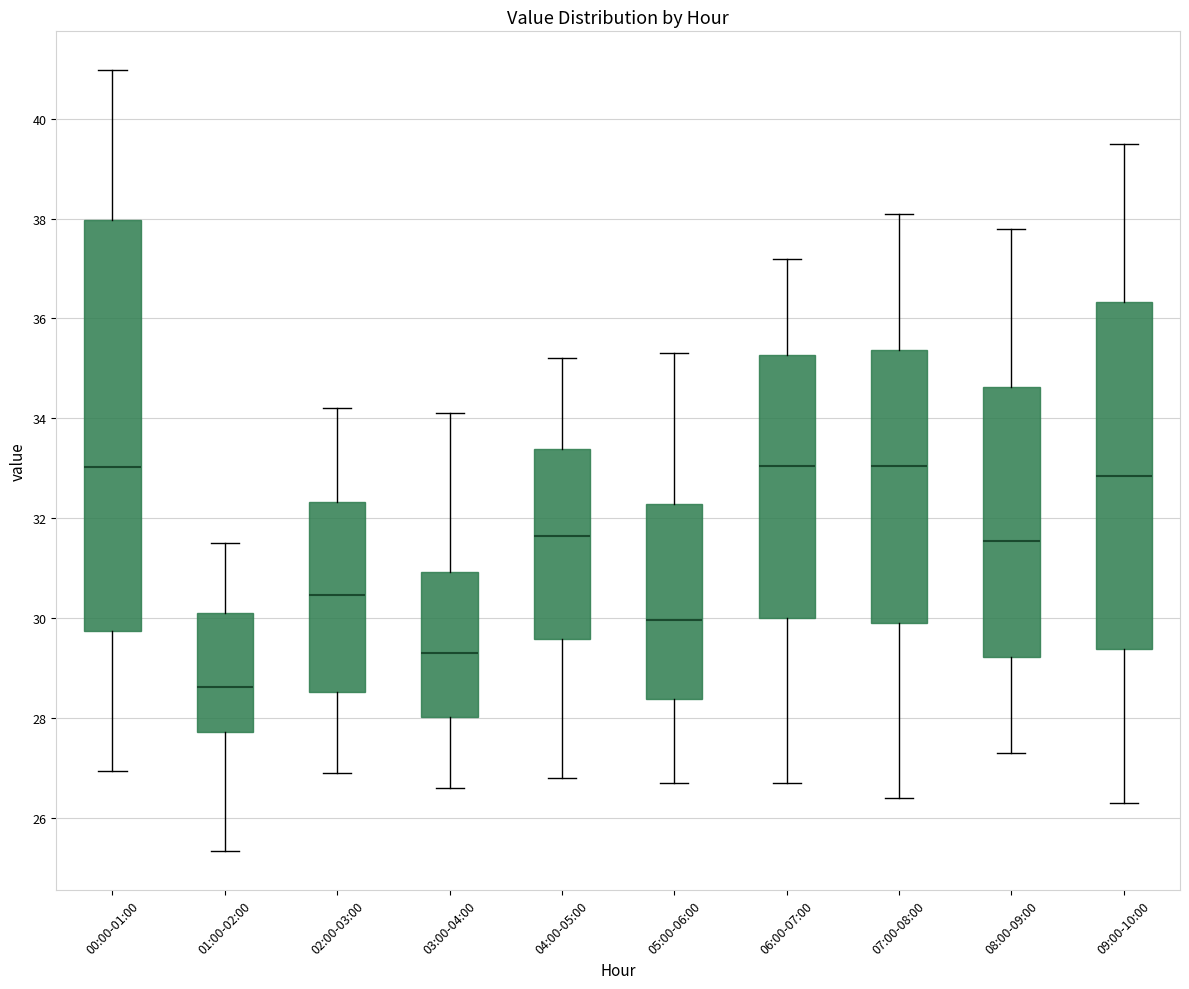

Reading left to right, read every box against the y-axis: the position of its median line, the range the box covers, and the ends of its whiskers. The values are not printed on the chart, so give them approximately, as read against the axis.

00:00-01:00: median 33.0, box 29.8 to 38.0, whiskers 27.0 to 41.0
01:00-02:00: median 28.6, box 27.8 to 30.2, whiskers 25.4 to 31.6
02:00-03:00: median 30.4, box 28.6 to 32.4, whiskers 27.0 to 34.2
03:00-04:00: median 29.4, box 28.0 to 31.0, whiskers 26.6 to 34.2
04:00-05:00: median 31.6, box 29.6 to 33.4, whiskers 26.8 to 35.2
05:00-06:00: median 30.0, box 28.4 to 32.2, whiskers 26.8 to 35.4
06:00-07:00: median 33.0, box 30.0 to 35.2, whiskers 26.8 to 37.2
07:00-08:00: median 33.0, box 30.0 to 35.4, whiskers 26.4 to 38.2
08:00-09:00: median 31.6, box 29.2 to 34.6, whiskers 27.4 to 37.8
09:00-10:00: median 32.8, box 29.4 to 36.4, whiskers 26.4 to 39.6